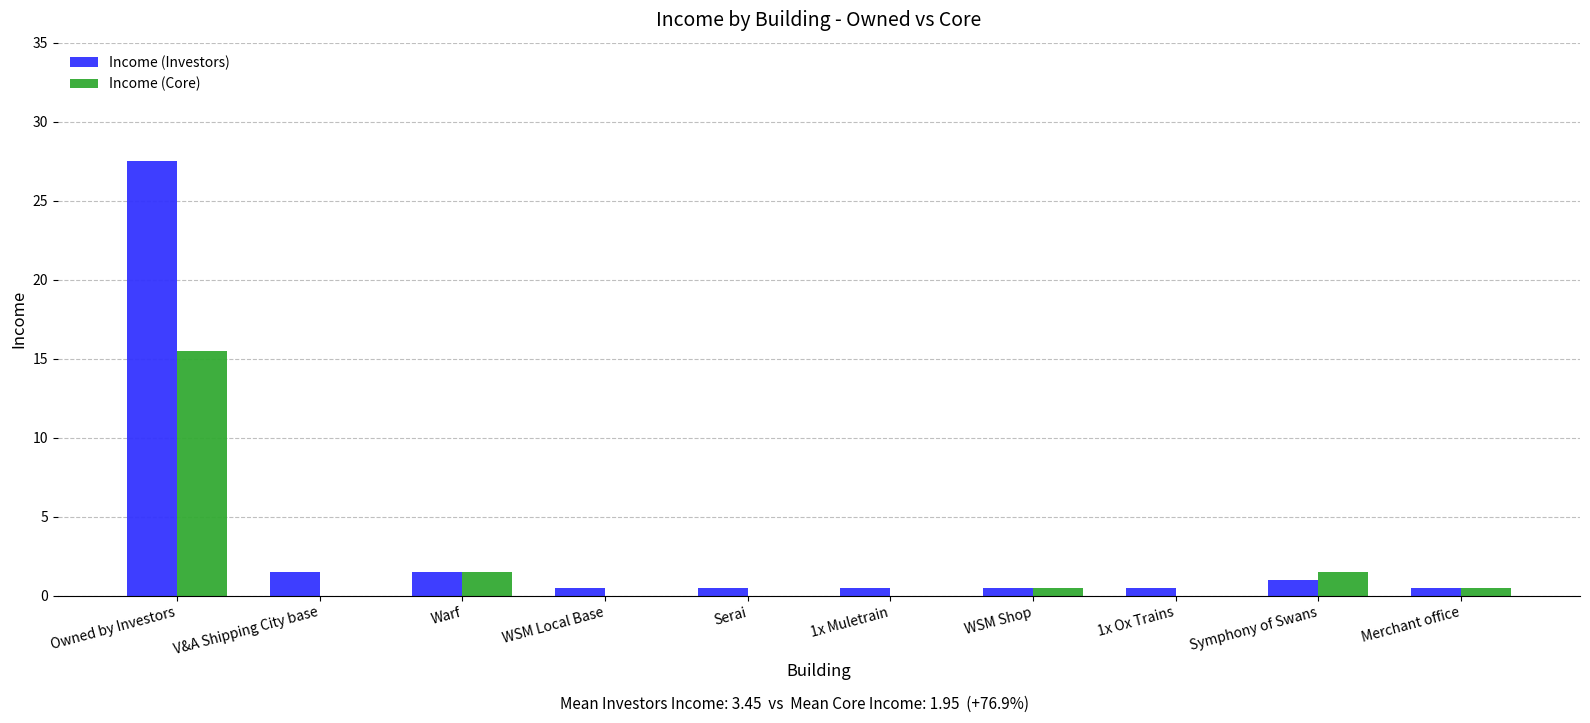

The Income (Core) series shows 2.6 at Warf. True or false?

False